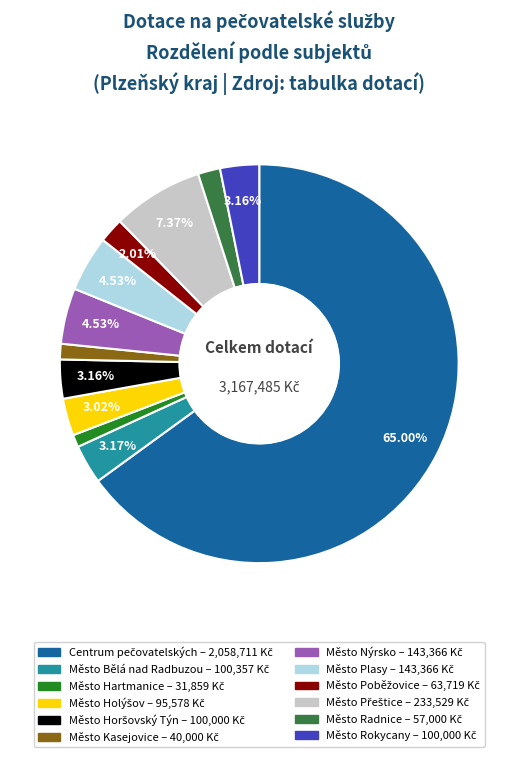

Does Město Plasy represent more than half of the total?

No